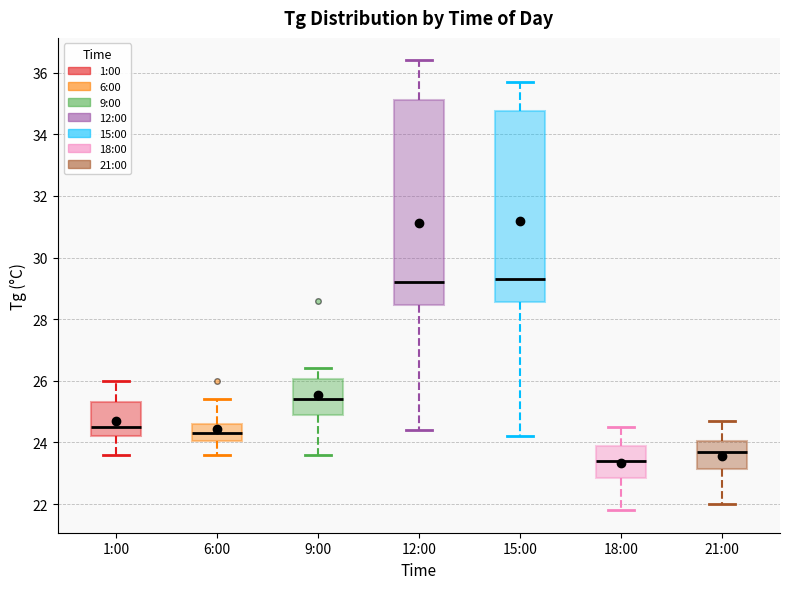

Which box's median line is the lowest?

18:00